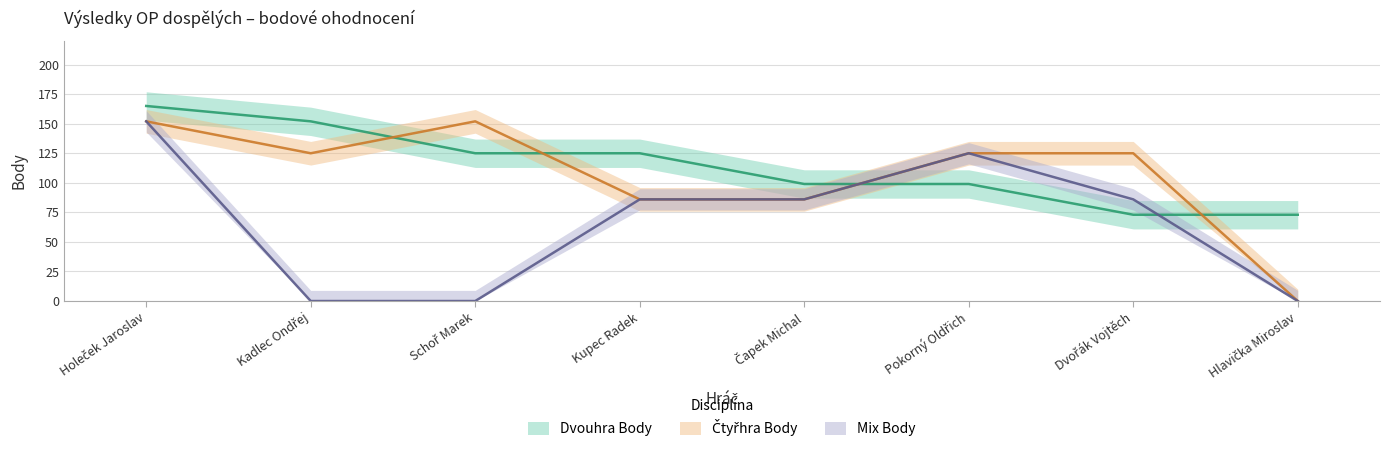

What is the label of the 1st point from the left?

Holeček Jaroslav